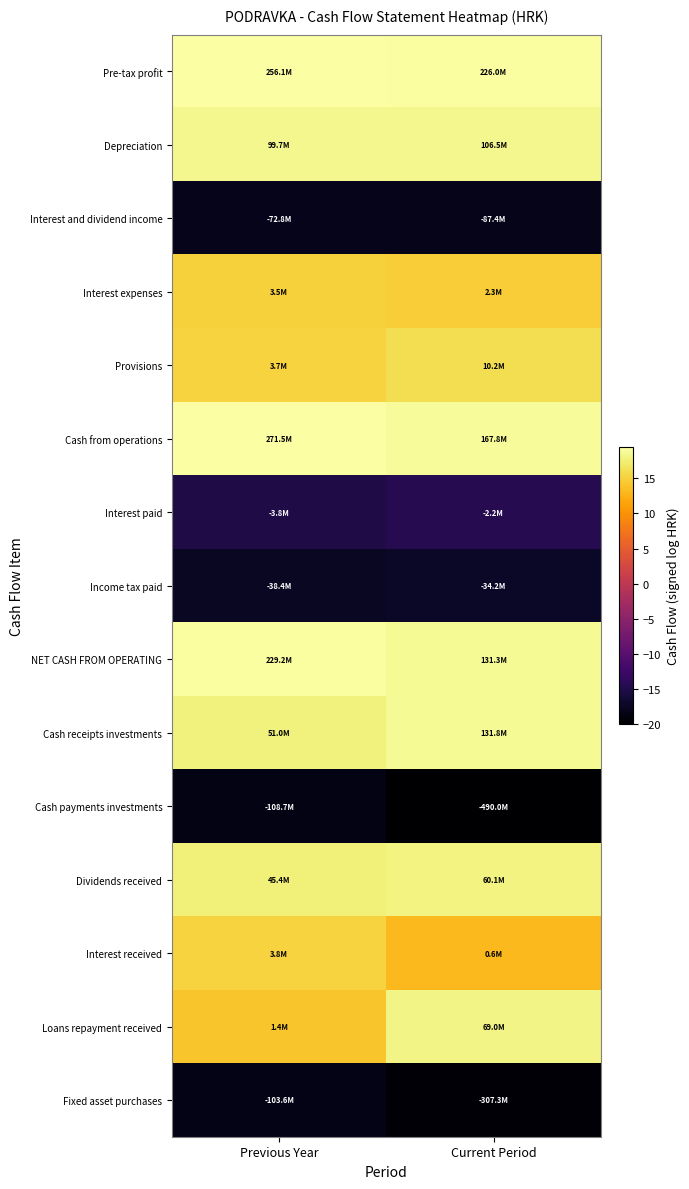

What is the greatest value displayed?

19.4